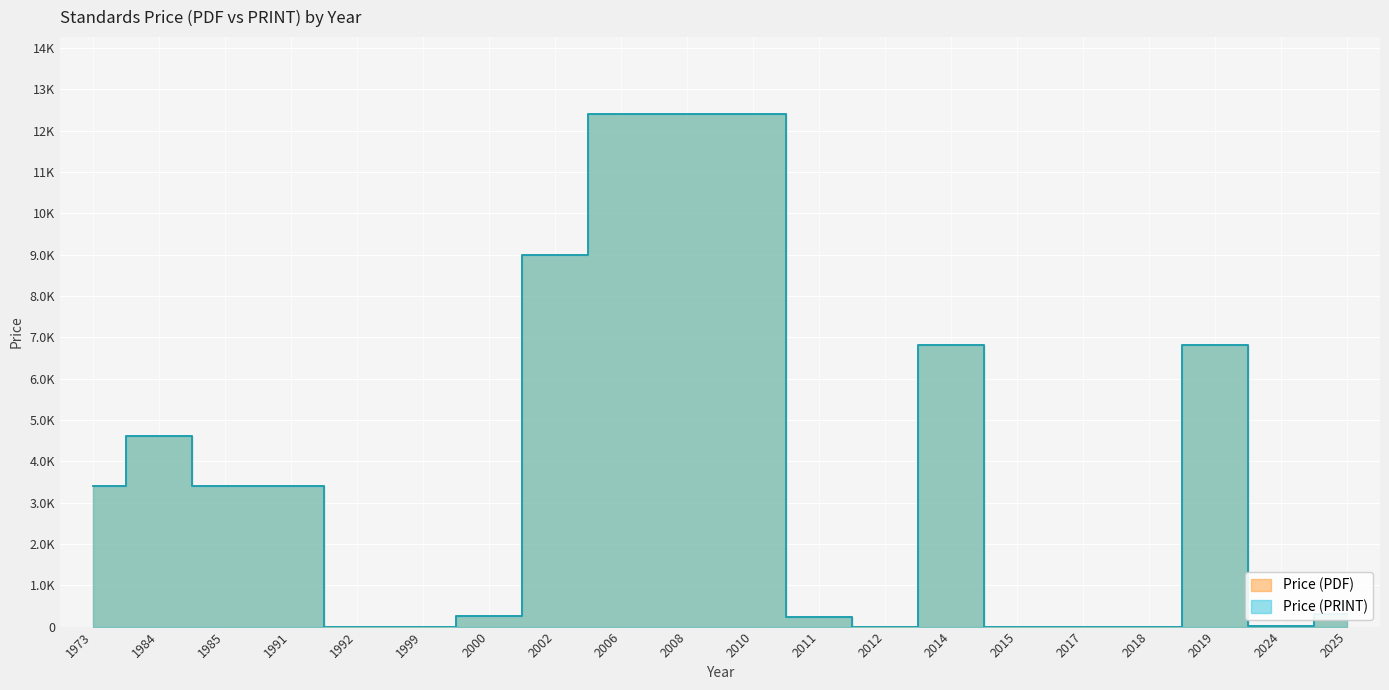

Reading right to left, list all the values displayed in this chart.

Price (PDF): 300.0	24.7	6800.0	0.0	0.0	0.0	6800.0	0.0	220.0	12400.0	12400.0	12400.0	9000.0	250.0	0.0	0.0	3400.0	3400.0	4600.0	3400.0
Price (PRINT): 300.0	24.7	6800.0	0.0	0.0	0.0	6800.0	0.0	220.0	12400.0	12400.0	12400.0	9000.0	250.0	0.0	0.0	3400.0	3400.0	4600.0	3400.0